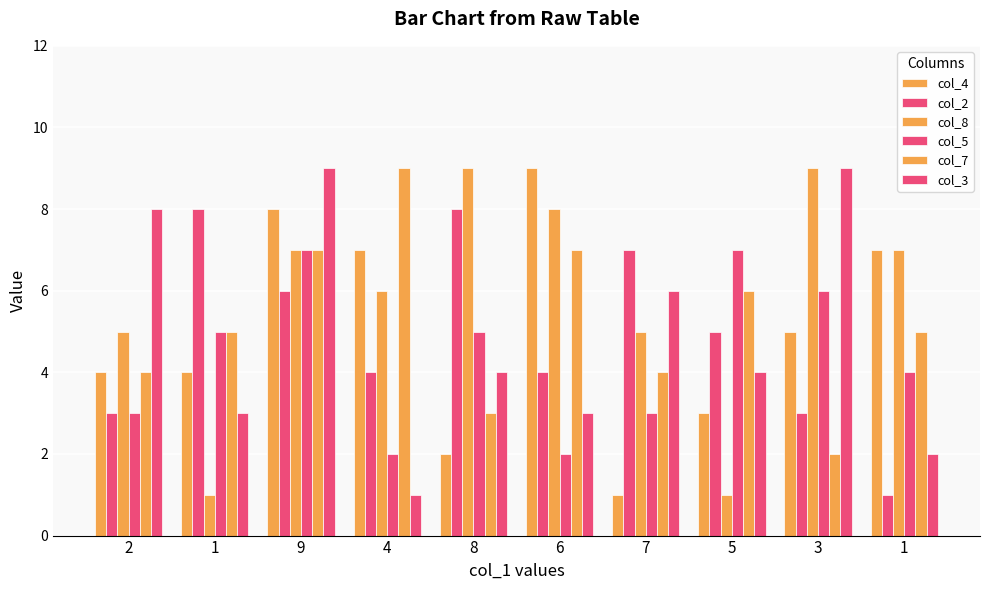

At which label does col_3 reach its minimum?

4